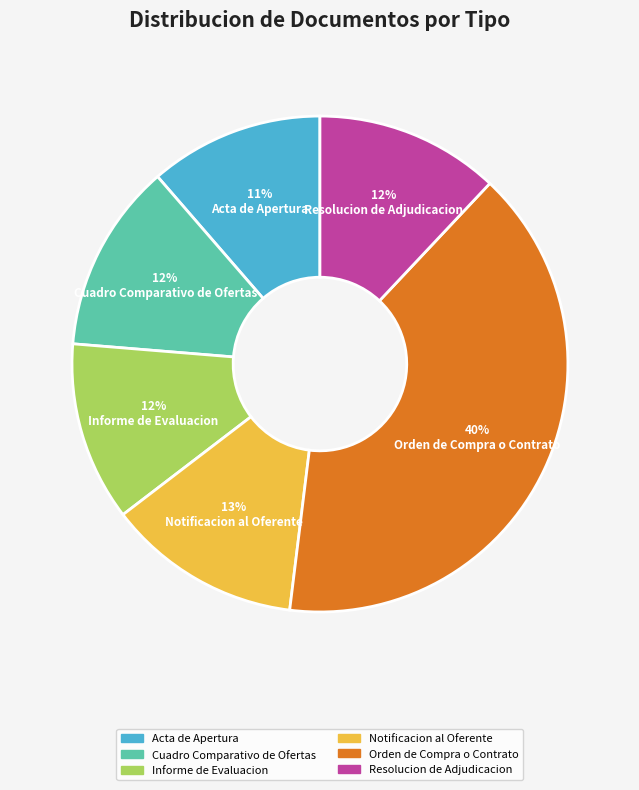

Combined, do Cuadro Comparativo de Ofertas and Resolucion de Adjudicacion account for over 50%?

No